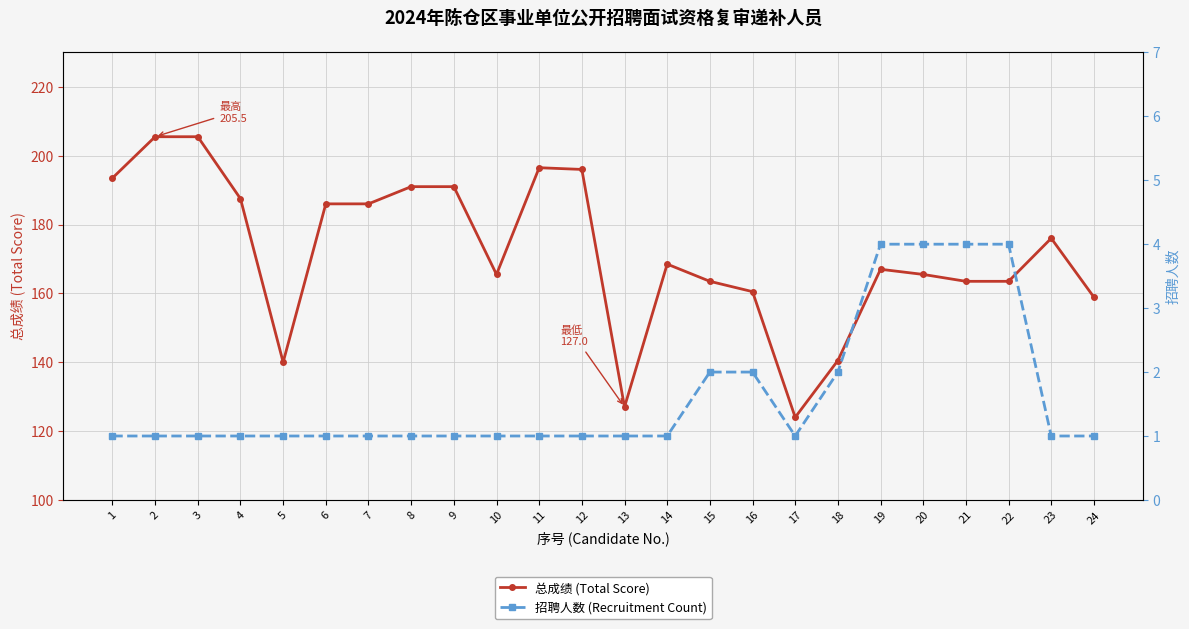

List the series in order of their peak value, lowest first.

招聘人数 (Recruitment Count), 总成绩 (Total Score)